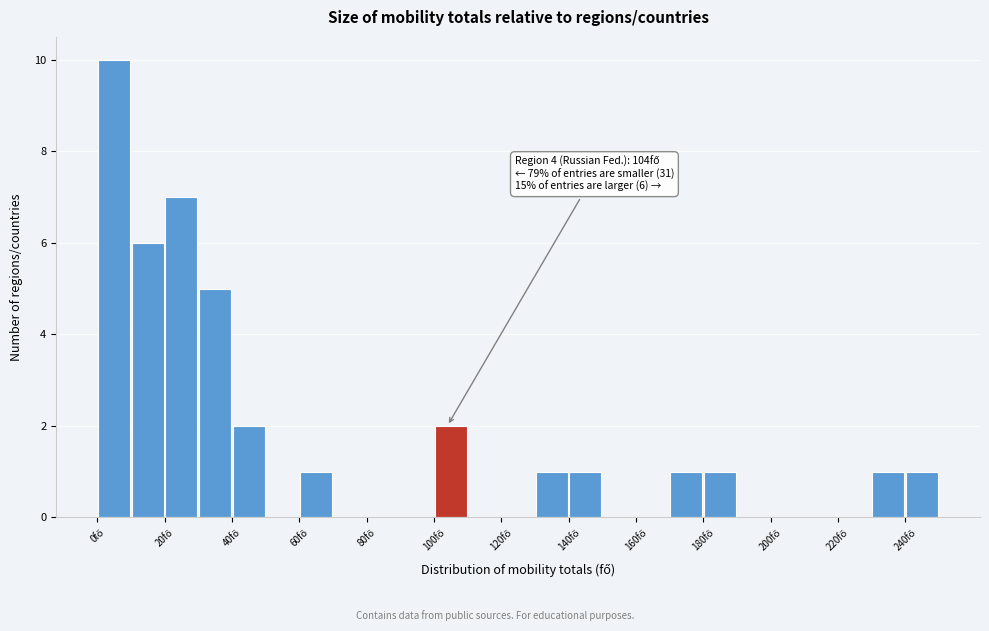

Which range on the x-axis has the tallest bar?

0 to 10